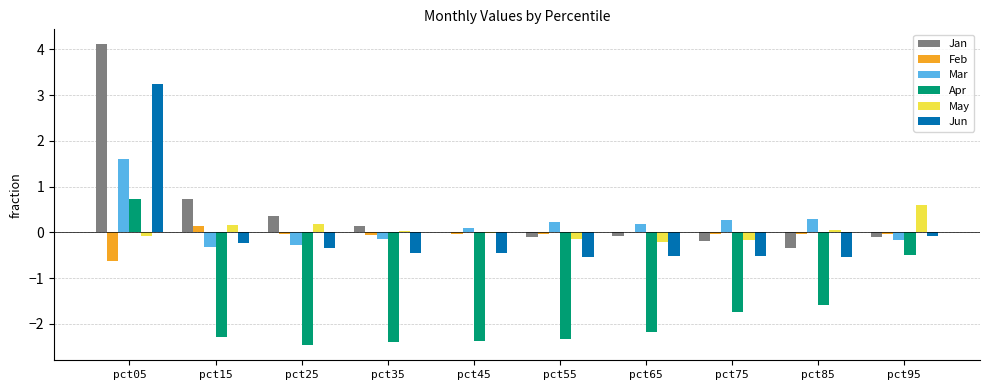

The Mar series shows 0.2 at pct55. True or false?

True